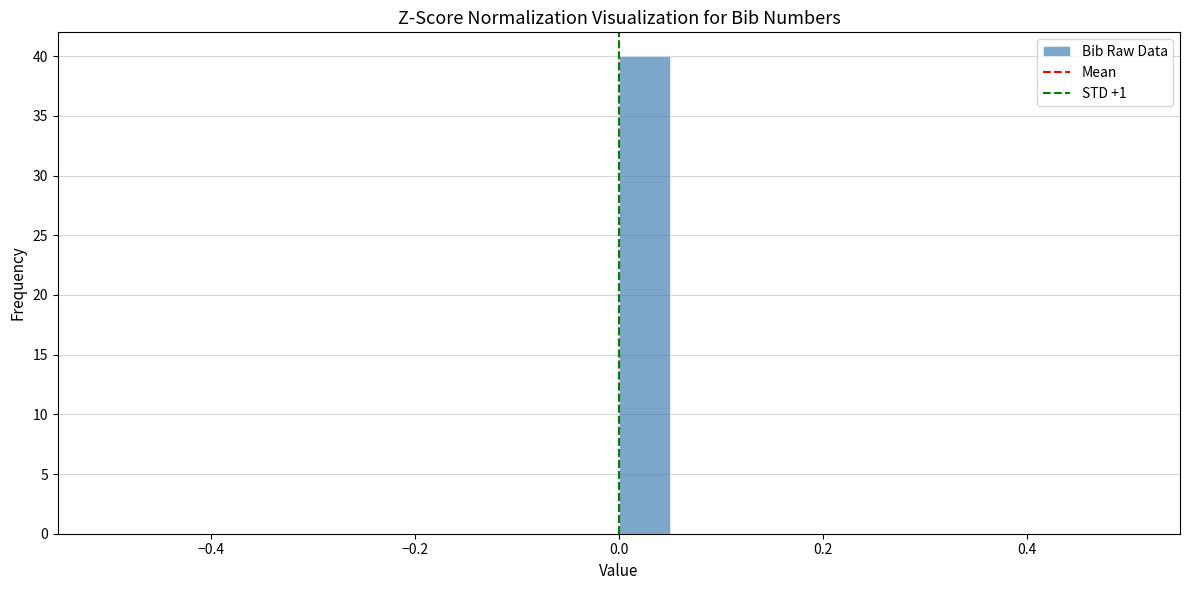

Read against the x-axis, roughly where is the centre of the tallest bar?

0.02